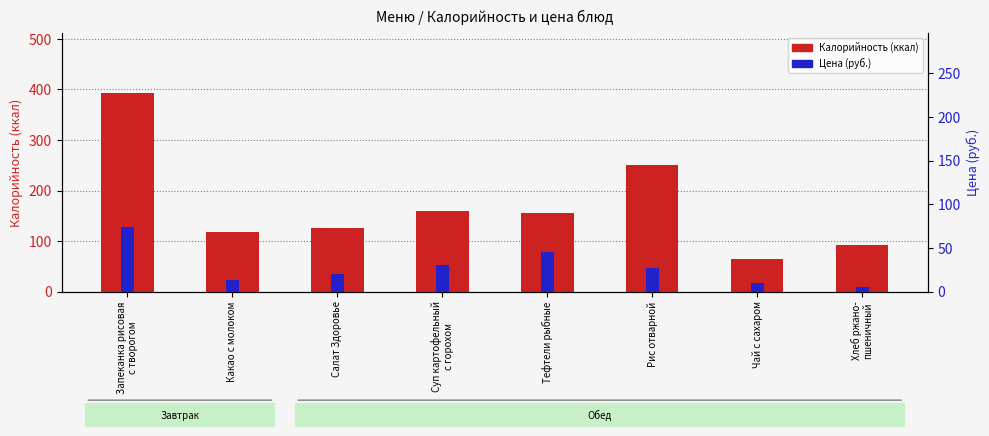

Reading left to right, extract all data points from this chart.

Калорийность (ккал): Запеканка рисовая
с творогом=393.3	Какао с молоком=118.6	Салат Здоровье=125.7	Суп картофельный
с горохом=159.8	Тефтели рыбные=155.9	Рис отварной=250.2	Чай с сахаром=63.8	Хлеб ржано-
пшеничный=92.8
Цена (руб.): Запеканка рисовая
с творогом=74.0	Какао с молоком=13.0	Салат Здоровье=20.0	Суп картофельный
с горохом=30.0	Тефтели рыбные=45.0	Рис отварной=27.0	Чай с сахаром=10.0	Хлеб ржано-
пшеничный=5.0